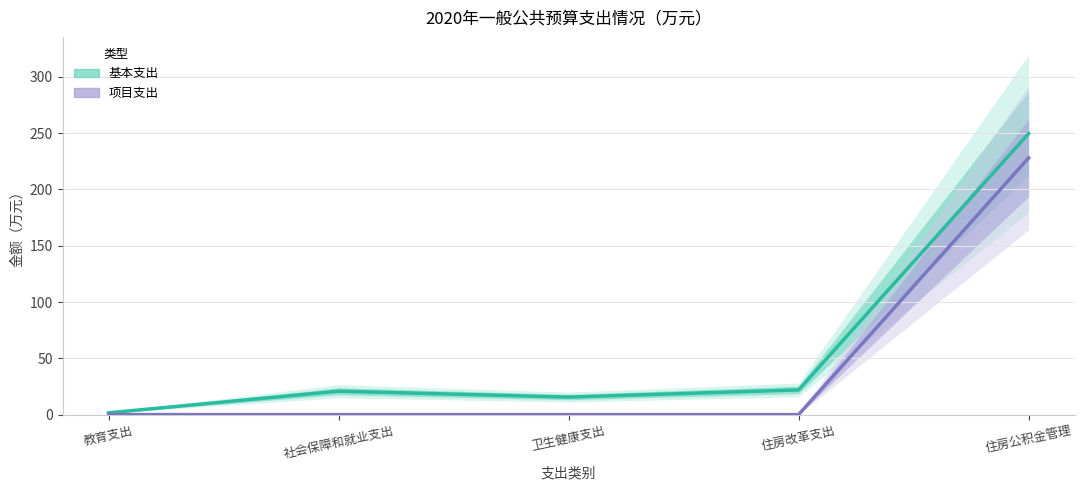

In 基本支出, how many points are higher than both neighbors (excluding endpoints)?

1